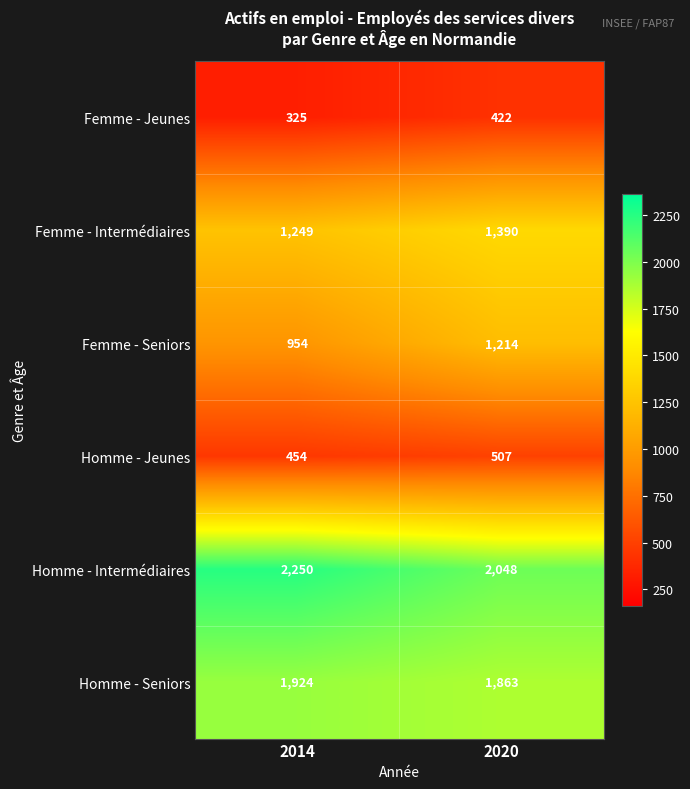

The Homme - Intermédiaires series shows 2048 at 2020. True or false?

True